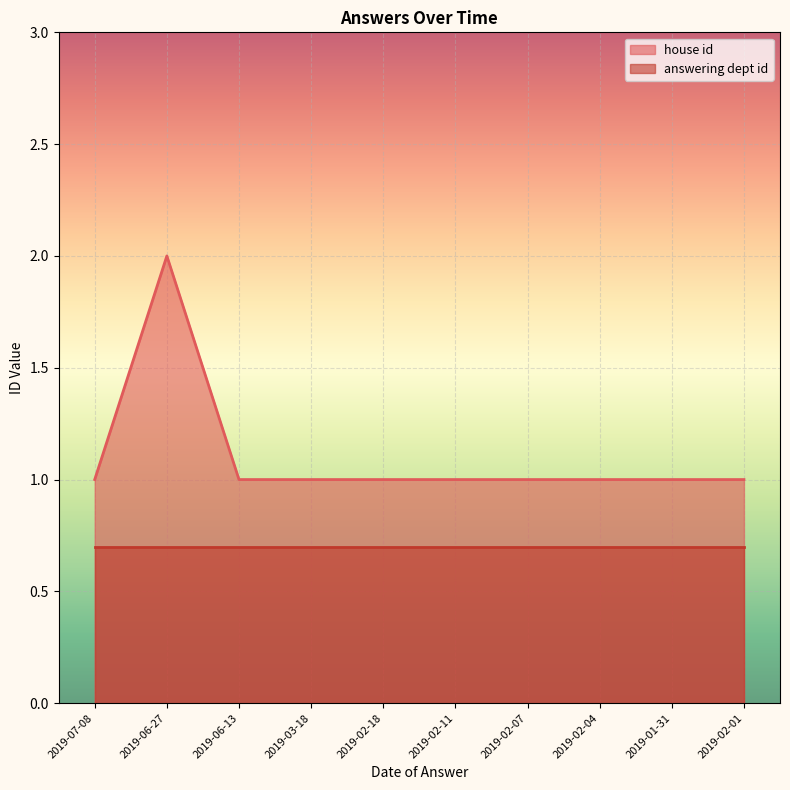

What is the label of the 6th point from the left?

2019-02-11